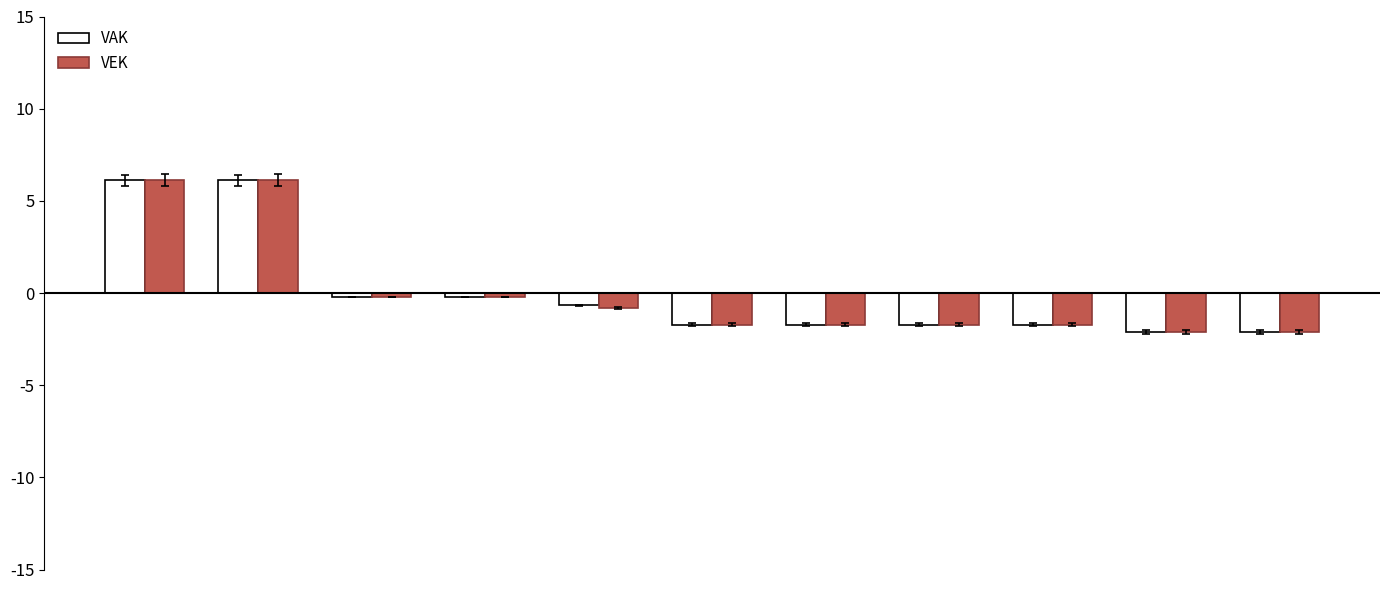

Reading left to right, extract all data points from this chart.

VAK: 6.1	6.1	-0.2	-0.2	-0.7	-1.7	-1.7	-1.7	-1.7	-2.1	-2.1
VEK: 6.1	6.1	-0.2	-0.2	-0.8	-1.7	-1.7	-1.7	-1.7	-2.1	-2.1